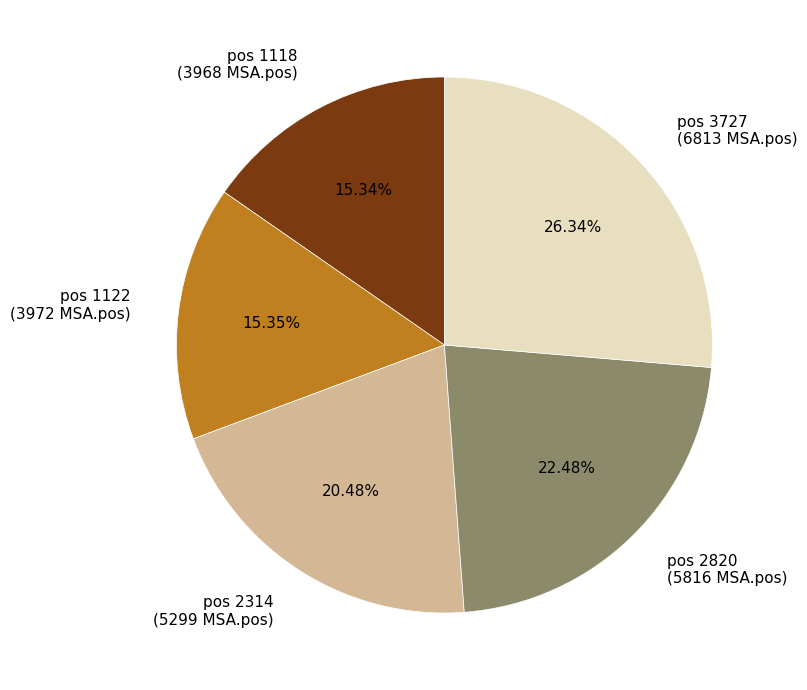

Is the sum of pos 2314 (5299 MSA.pos) and pos 1122 (3972 MSA.pos) greater than half?

No